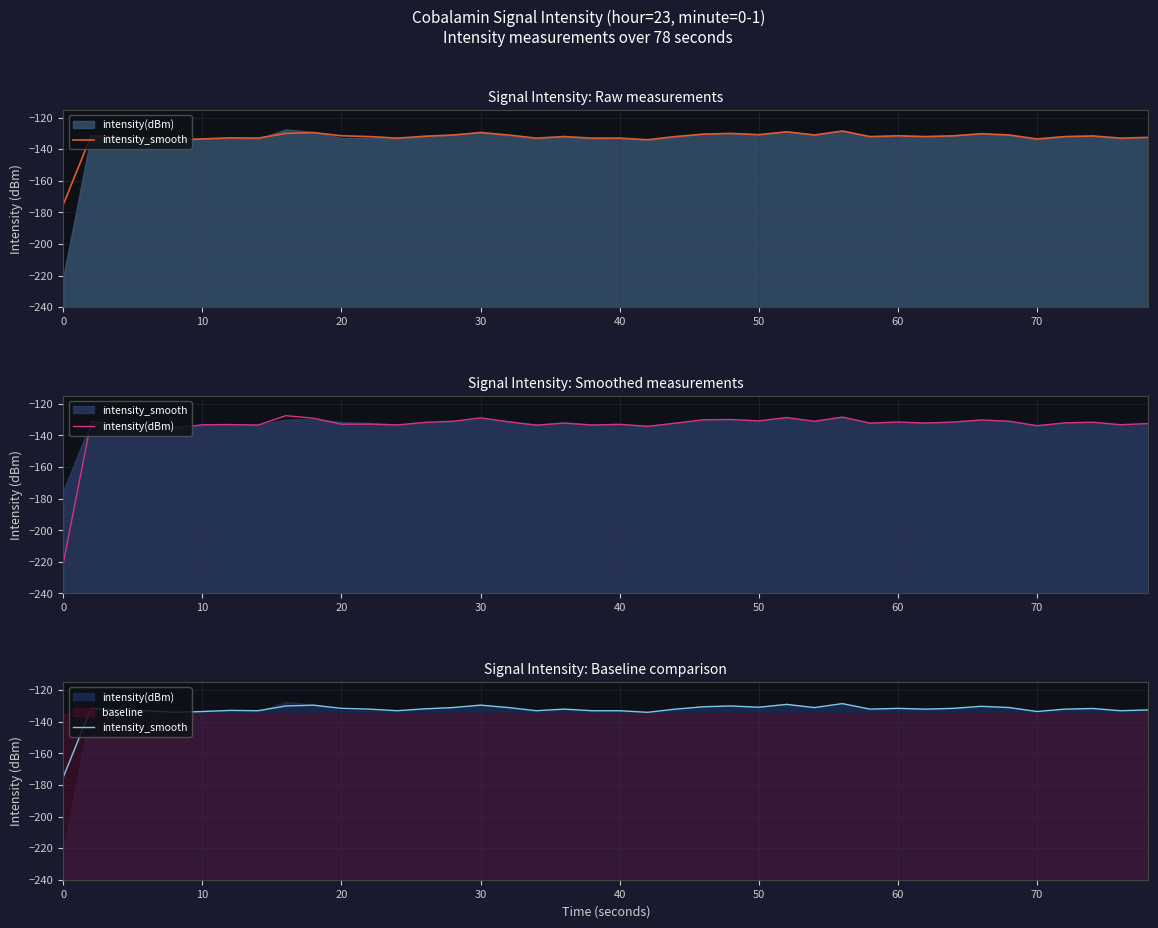

How many times do intensity_smooth and intensity(dBm) cross each other?

23